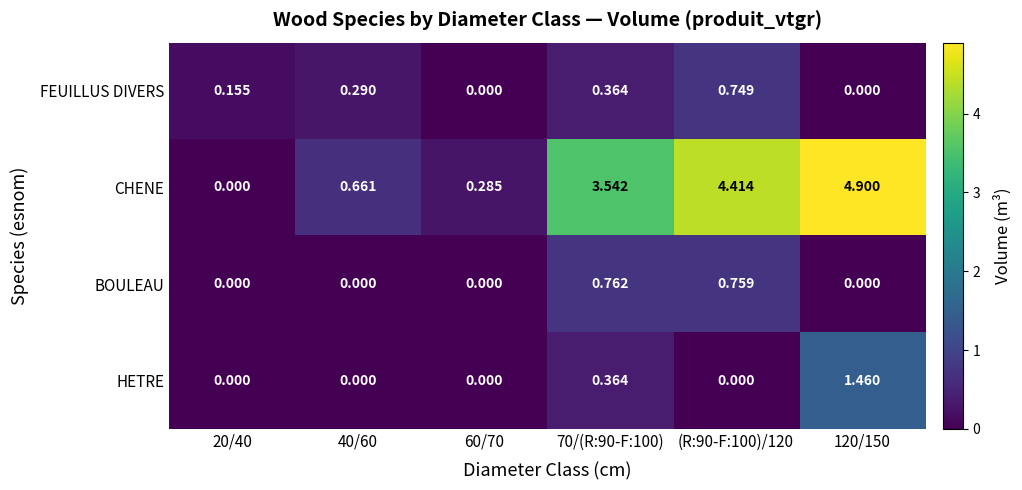

Is the value of FEUILLUS DIVERS at 70/(R:90-F:100) greater than the value of CHENE at 60/70?

Yes